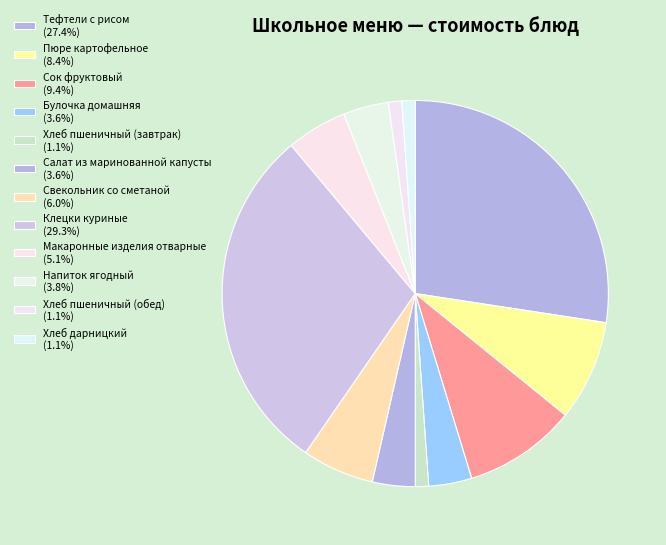

Count the number of slices in the pie.

12